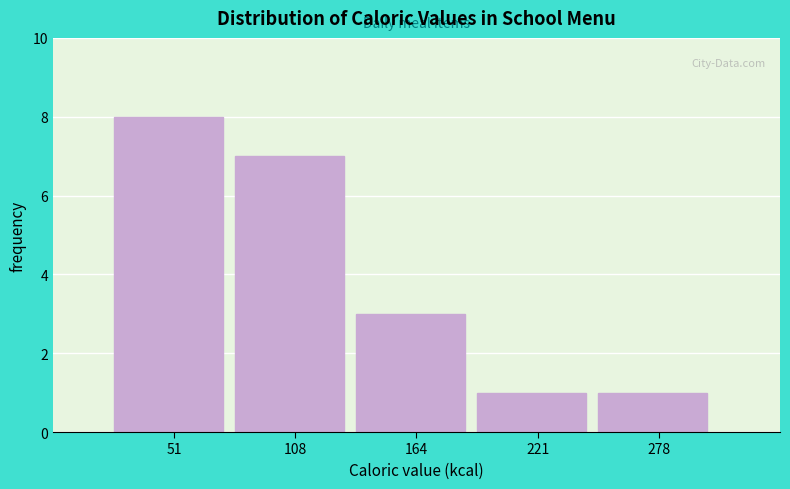

How tall is the bar that spans 20 to 80 on the x-axis? Neither the bar edges nor the heights are printed on the chart, so give them approximately, as read against the axes.

8